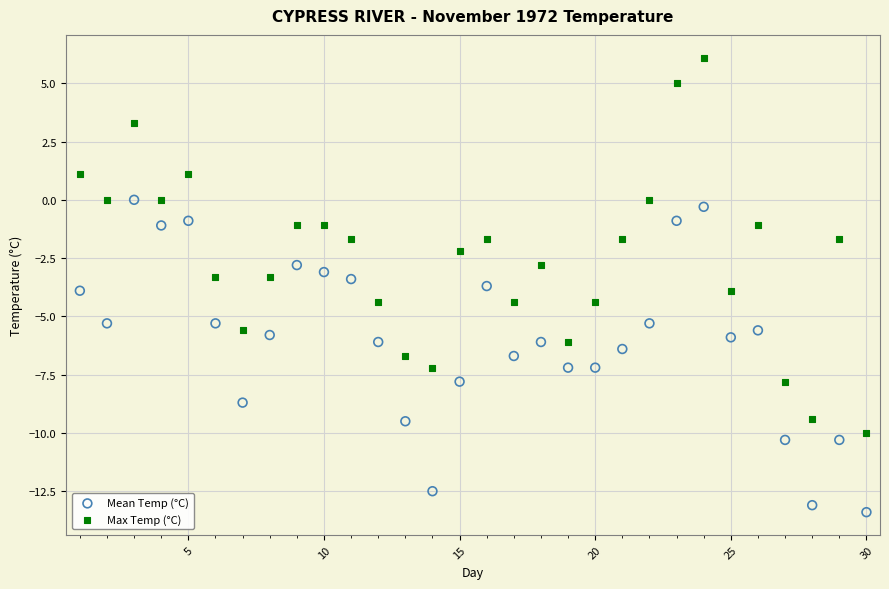

What are all the series names shown in the legend?

Mean Temp (°C), Max Temp (°C)